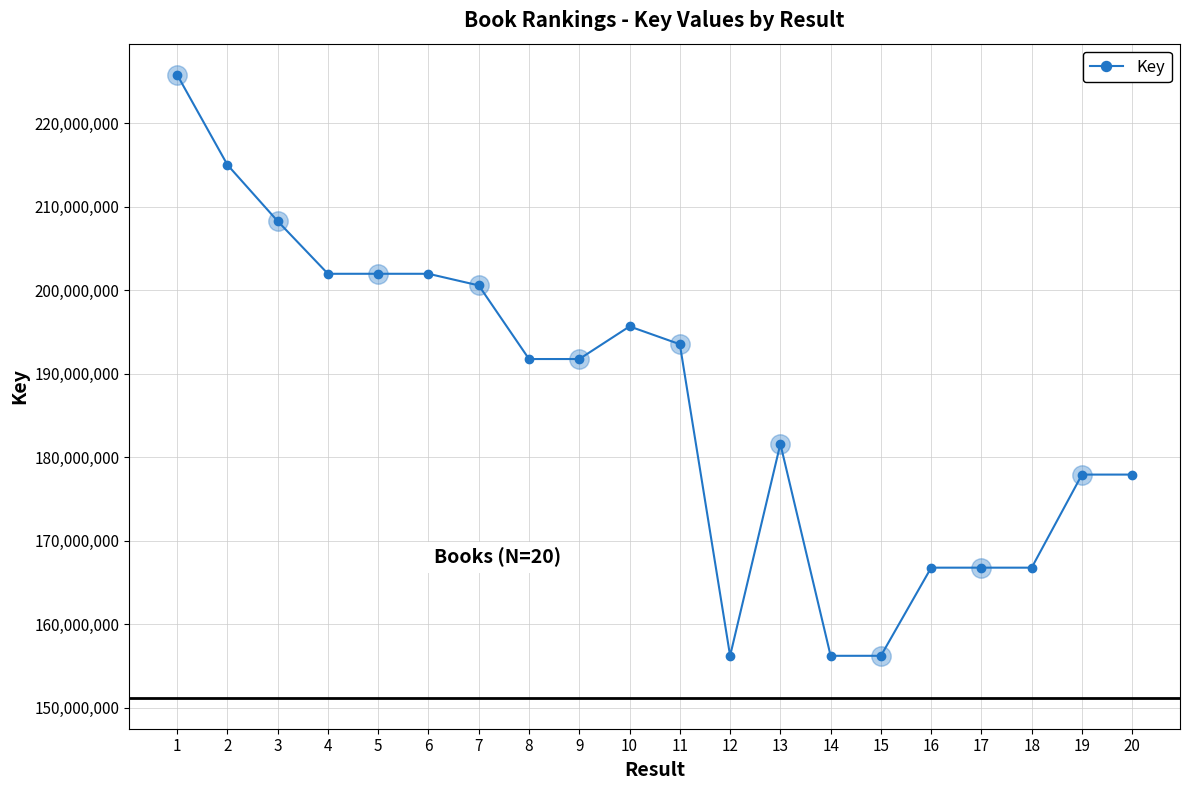

What is the value of the 11th point from the left?

193530210